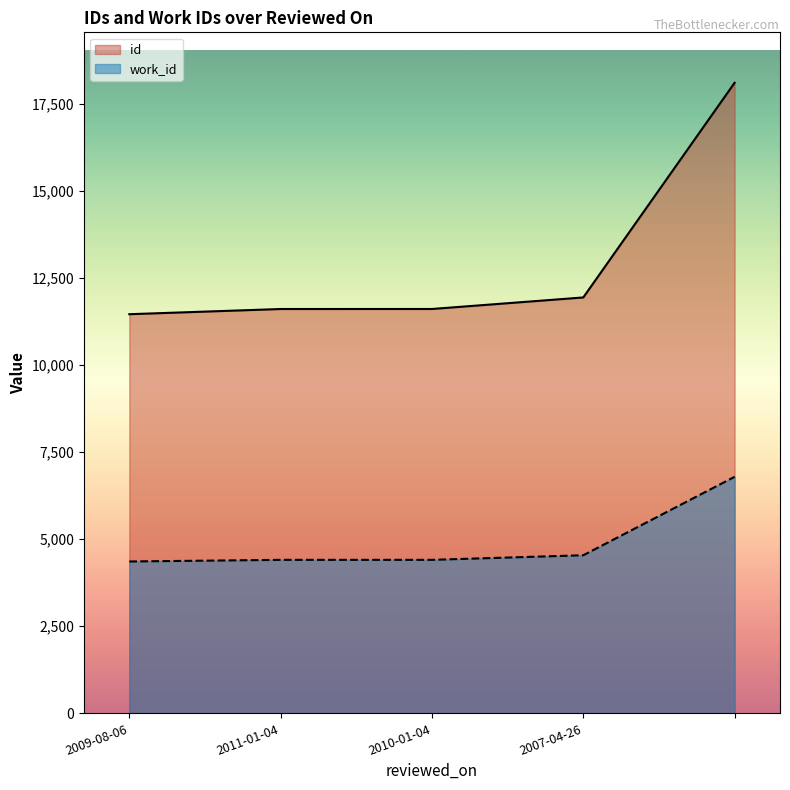

Where is work_id nearest to the value 5574?

2007-04-26